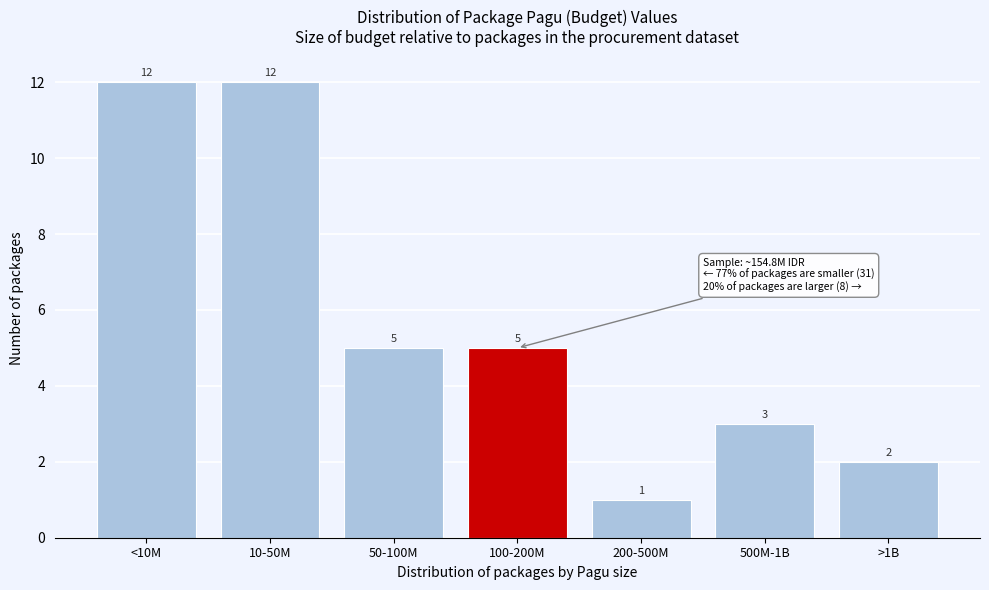

Reading right to left, what are all the values shown in this chart?

>1B=2	500M-1B=3	200-500M=1	100-200M=5	50-100M=5	10-50M=12	<10M=12